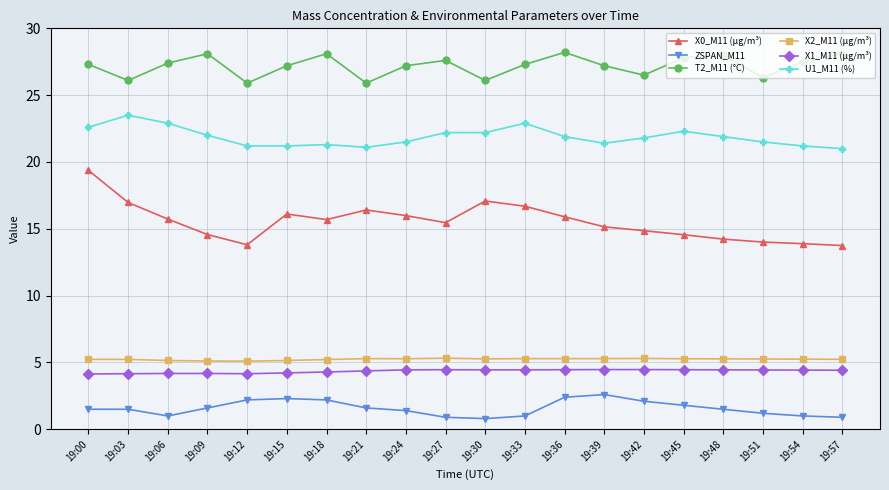

The T2_M11 (°C) series shows 38.3 at 19:45. True or false?

False